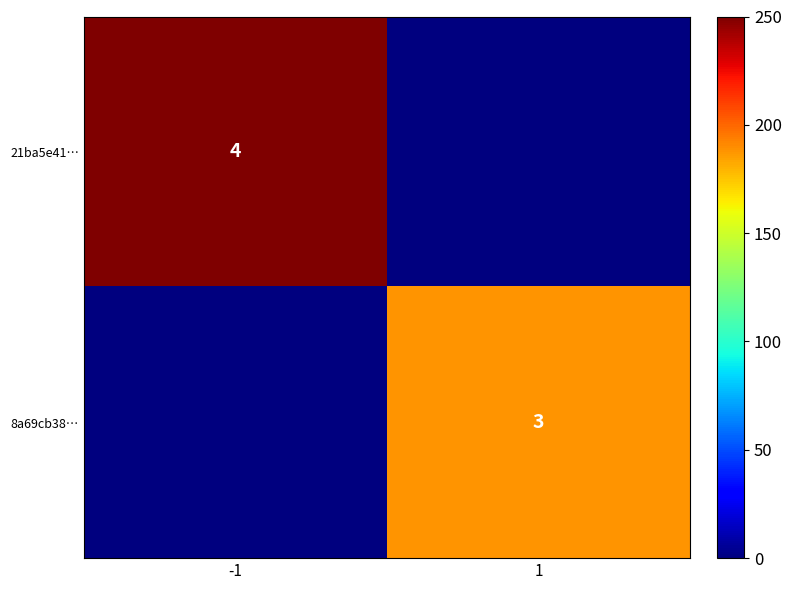

Is the value of 8a69cb38… at 1 greater than the value of 21ba5e41… at -1?

No